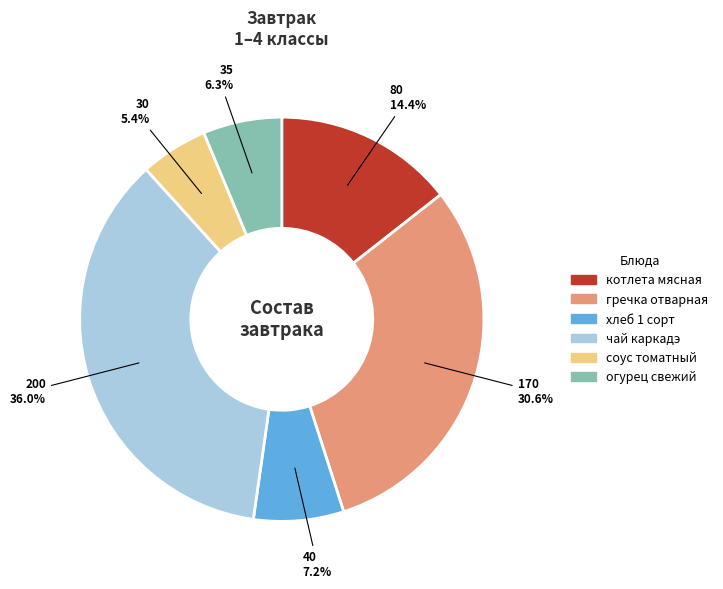

Which slice is the smallest?

соус томатный